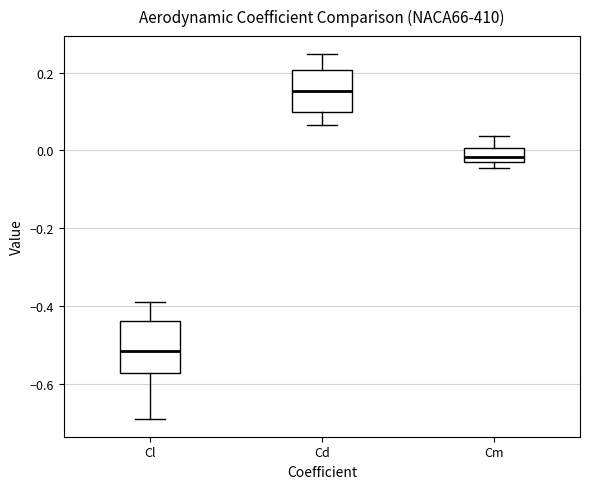

Which box's median line is the highest?

Cd